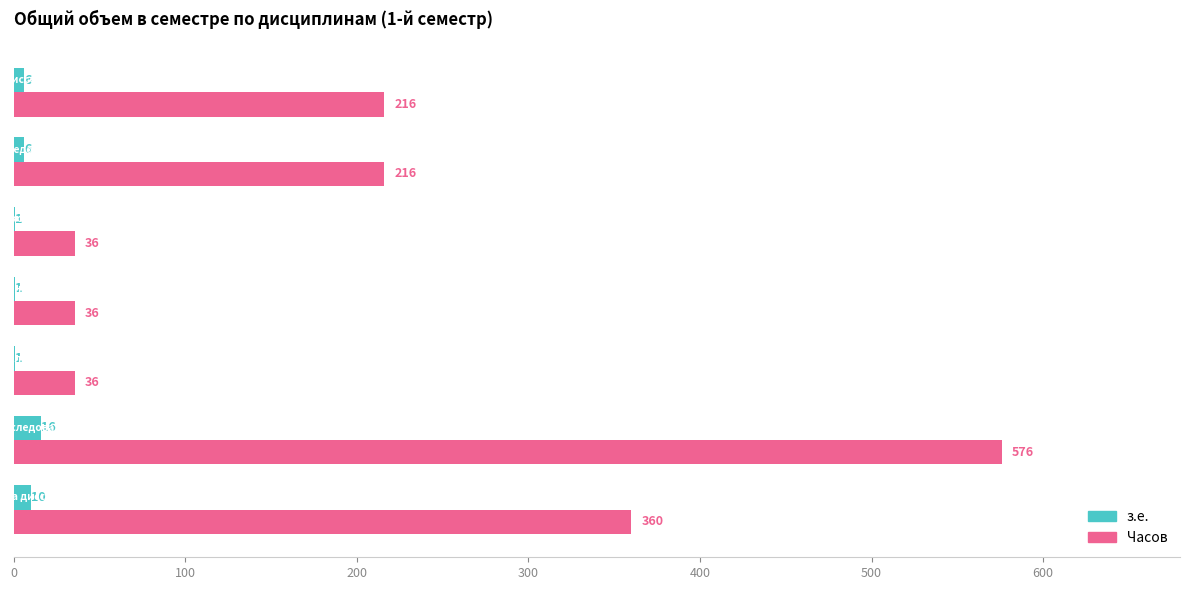

What is the sum of all з.е. values?

41